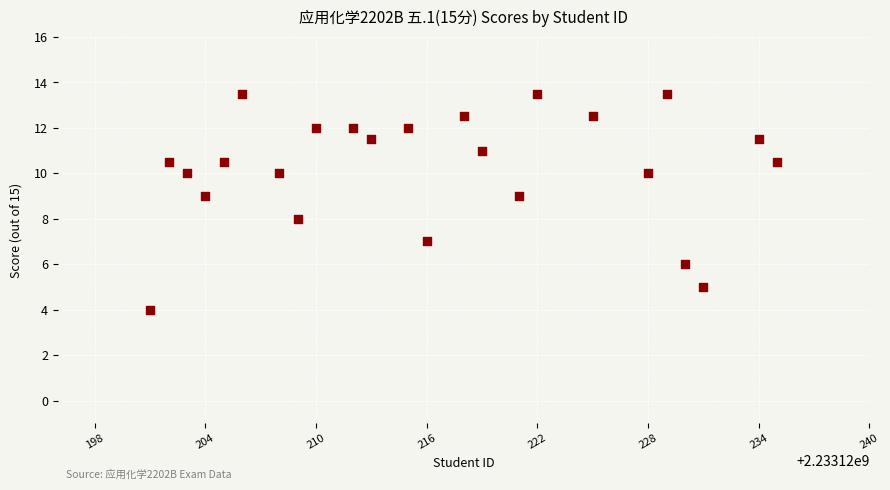

What is the range of Y values (max minus min)?

9.5